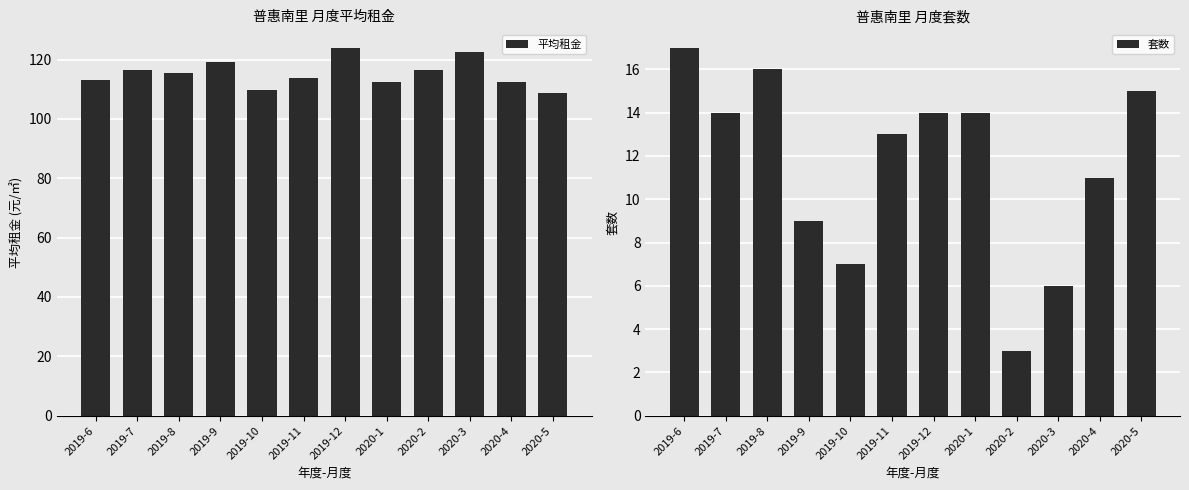

Reading right to left, list all the values displayed in this chart.

平均租金: 2020-5=108.7	2020-4=112.3	2020-3=122.6	2020-2=116.6	2020-1=112.4	2019-12=124.0	2019-11=113.7	2019-10=109.7	2019-9=119.2	2019-8=115.6	2019-7=116.5	2019-6=113.3
套数: 2020-5=15.0	2020-4=11.0	2020-3=6.0	2020-2=3.0	2020-1=14.0	2019-12=14.0	2019-11=13.0	2019-10=7.0	2019-9=9.0	2019-8=16.0	2019-7=14.0	2019-6=17.0